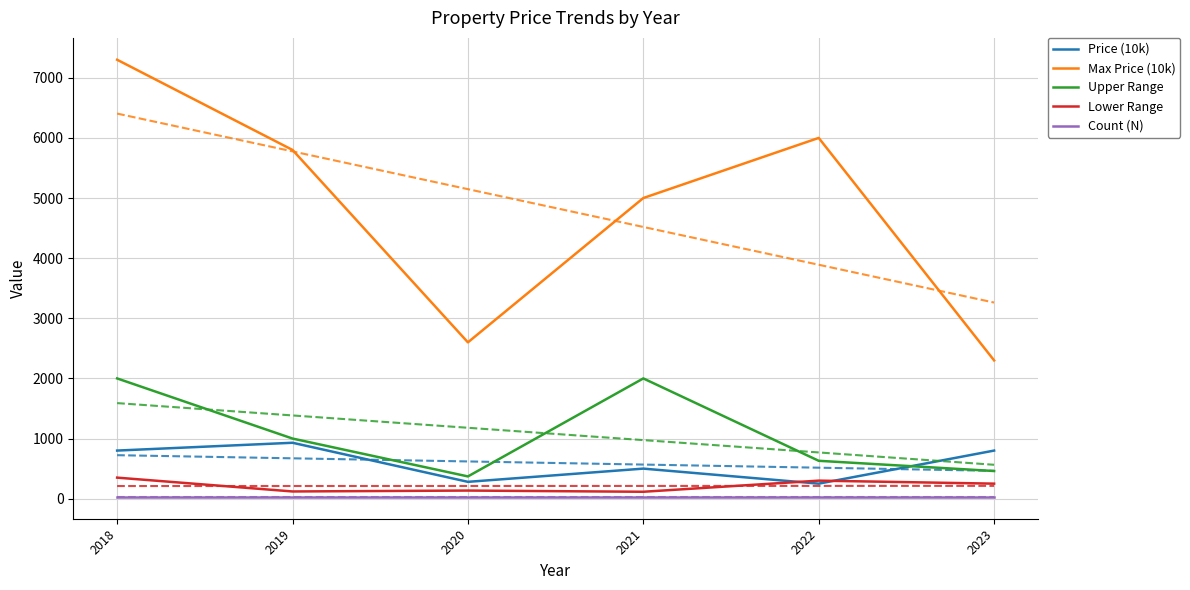

Reading left to right, what are all the values shown in this chart?

Price (10k): 2018=800	2019=930	2020=280	2021=500	2022=250	2023=800
Max Price (10k): 2018=7300	2019=5800	2020=2600	2021=5000	2022=6000	2023=2300
Upper Range: 2018=2000	2019=1000	2020=370	2021=2000	2022=630	2023=460
Lower Range: 2018=350	2019=120	2020=135	2021=115	2022=300	2023=250
Count (N): 2018=30	2019=30	2020=30	2021=30	2022=30	2023=30